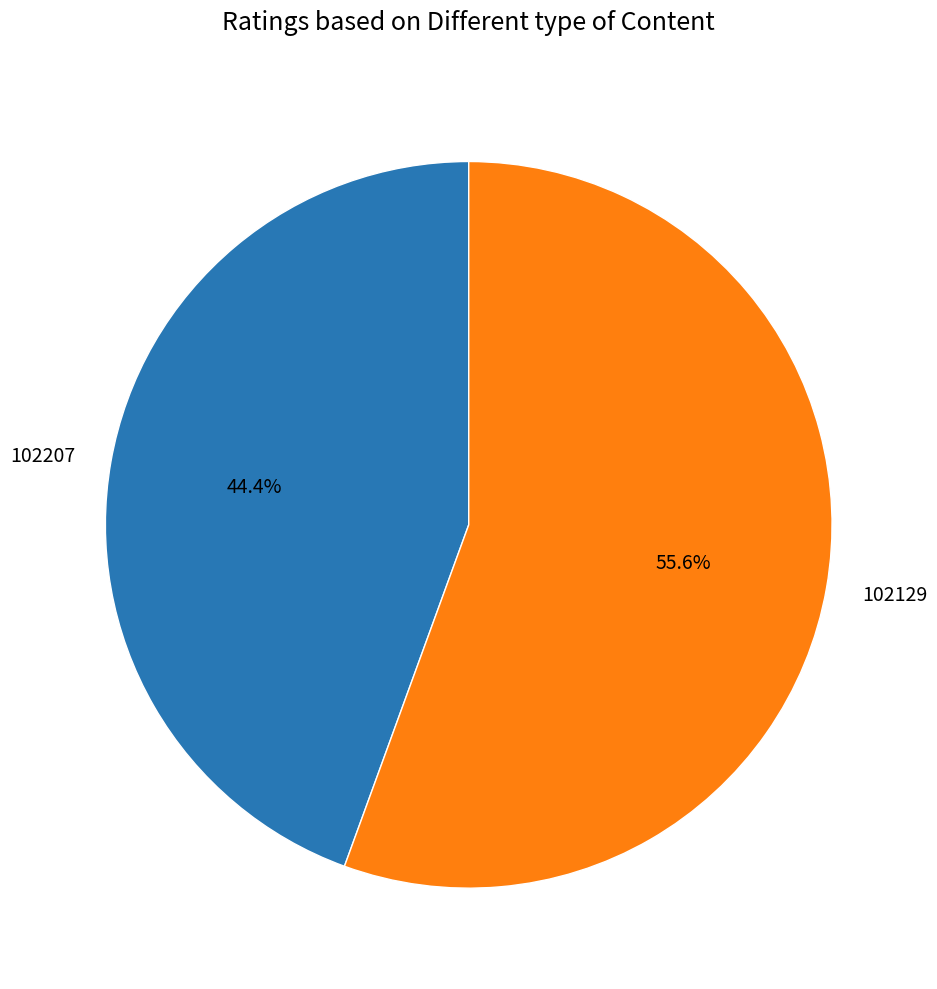

Is there a majority slice in this chart?

Yes